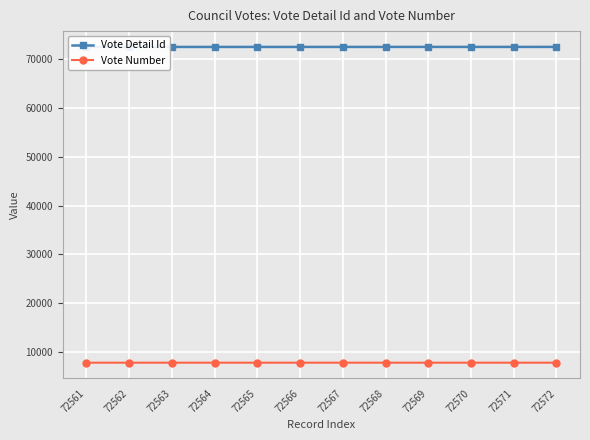

How many data points does each series have?

12